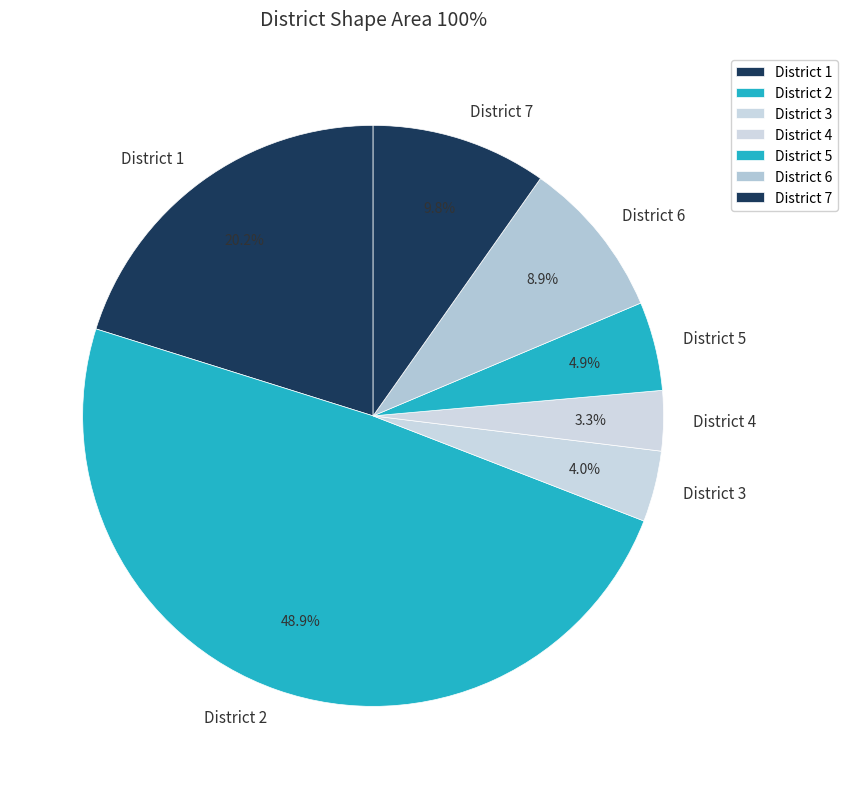

Does any single category account for the majority?

No